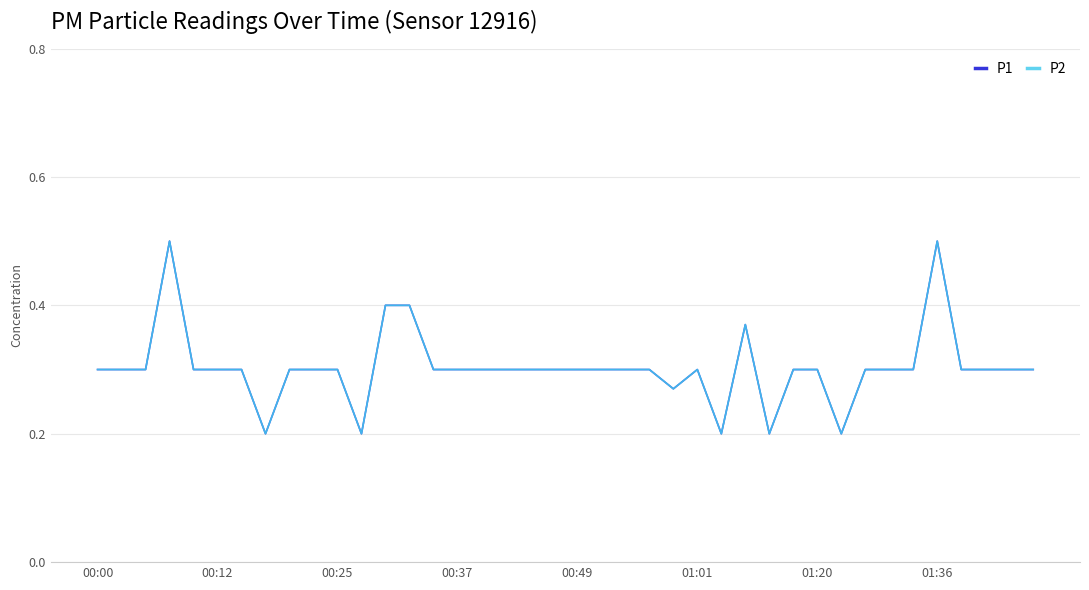

Does the chart display data point markers on the line(s)?

No